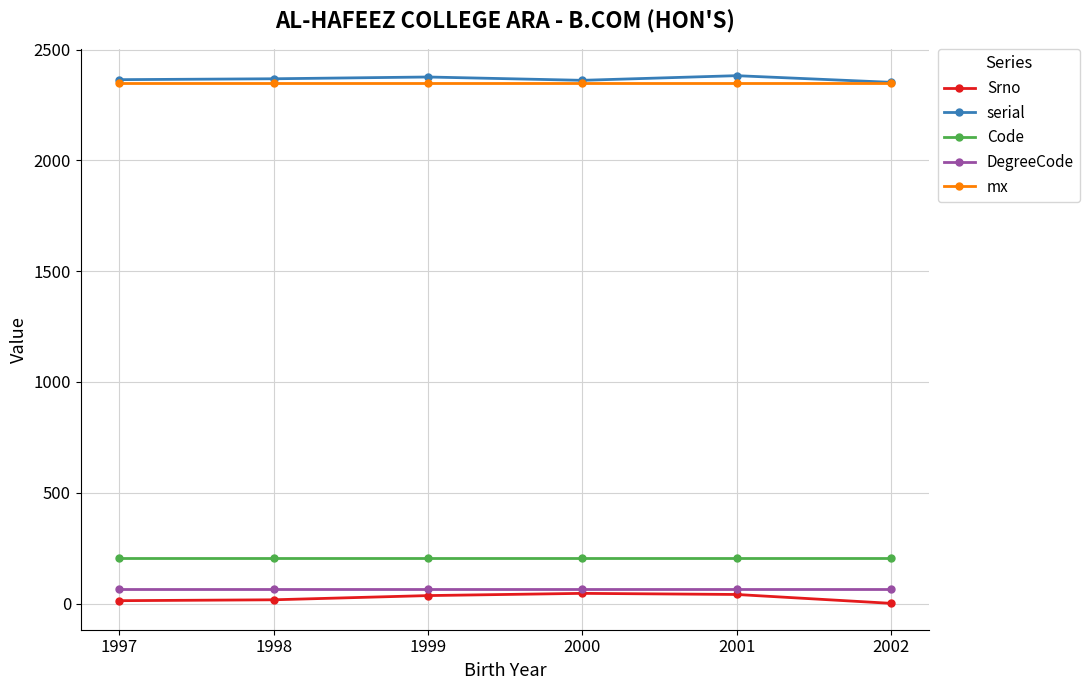

What is the value of the DegreeCode point at the 4th from the left?

65